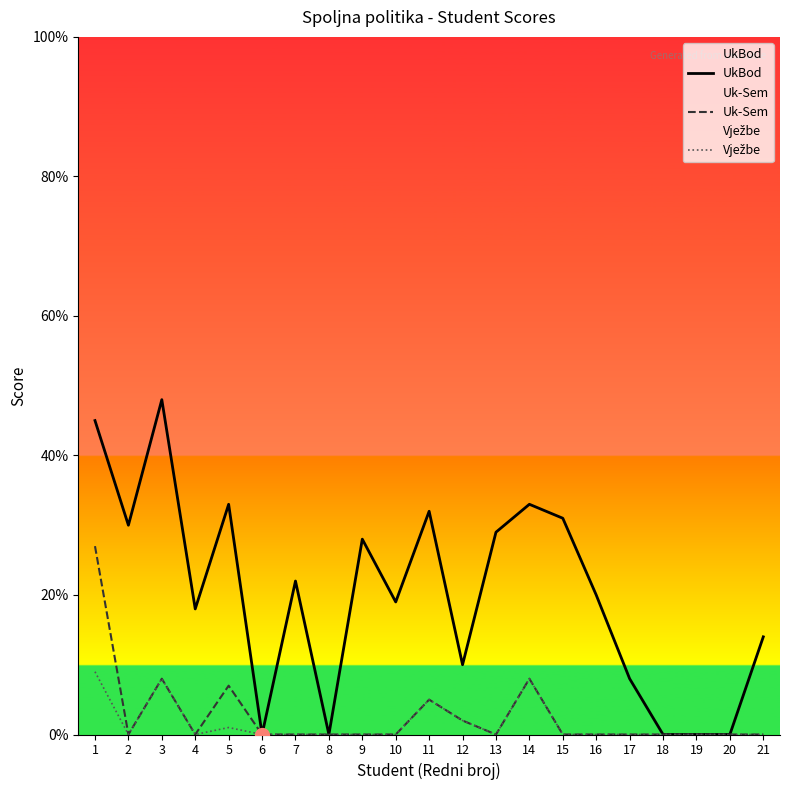

Is it true that UkBod equals 8 at 14?

False